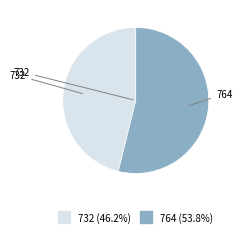

Which slice is the largest?

764